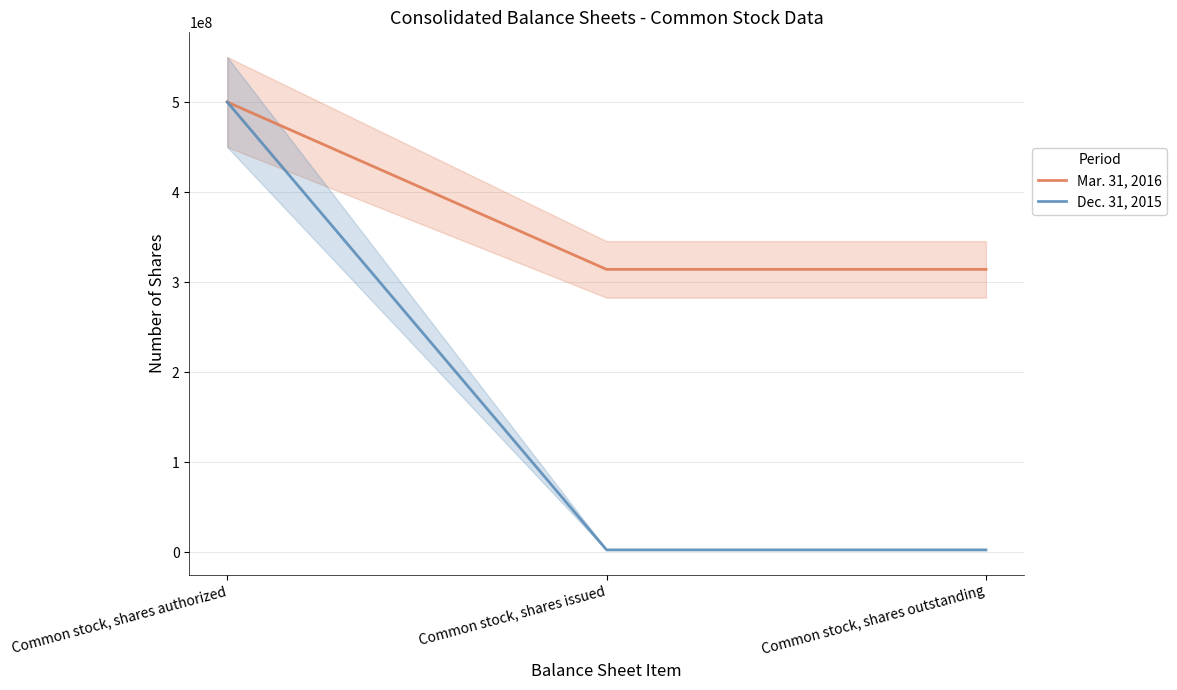

What is the total value across all series at Common stock, shares outstanding?

316576369